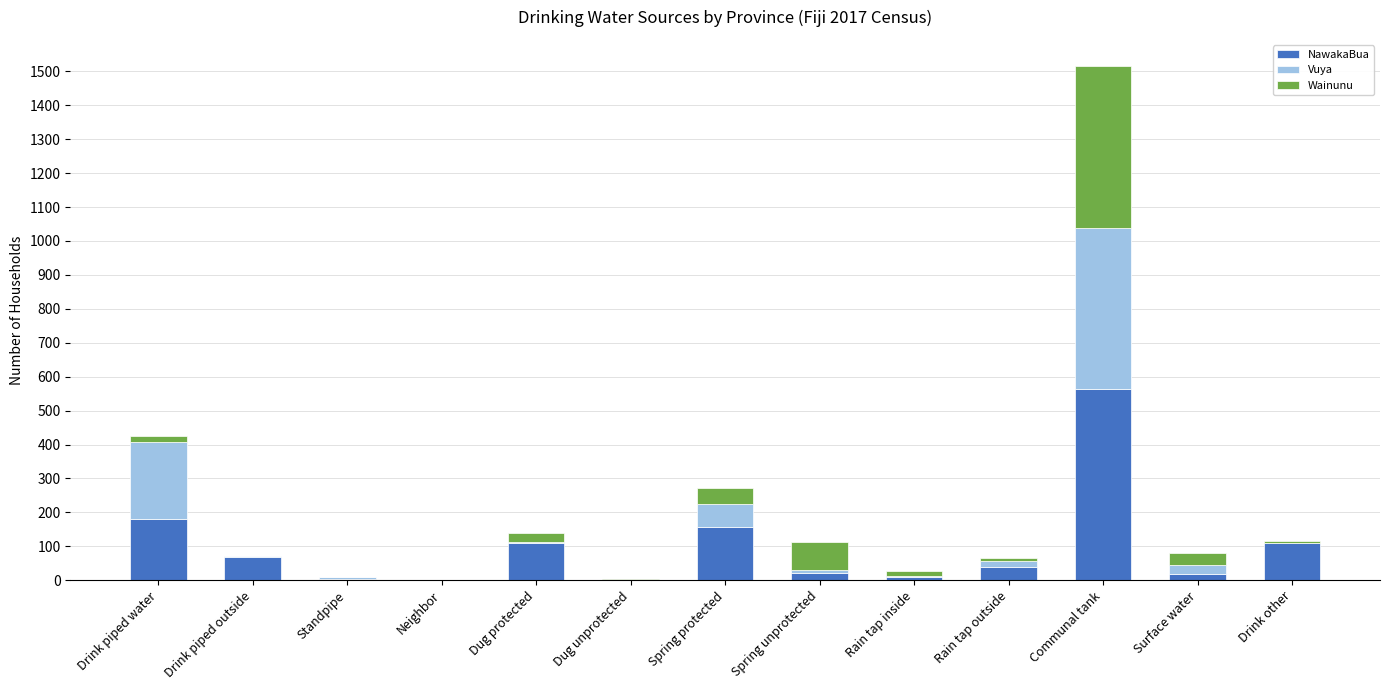

Is it true that NawakaBua equals 194 at Drink other?

False